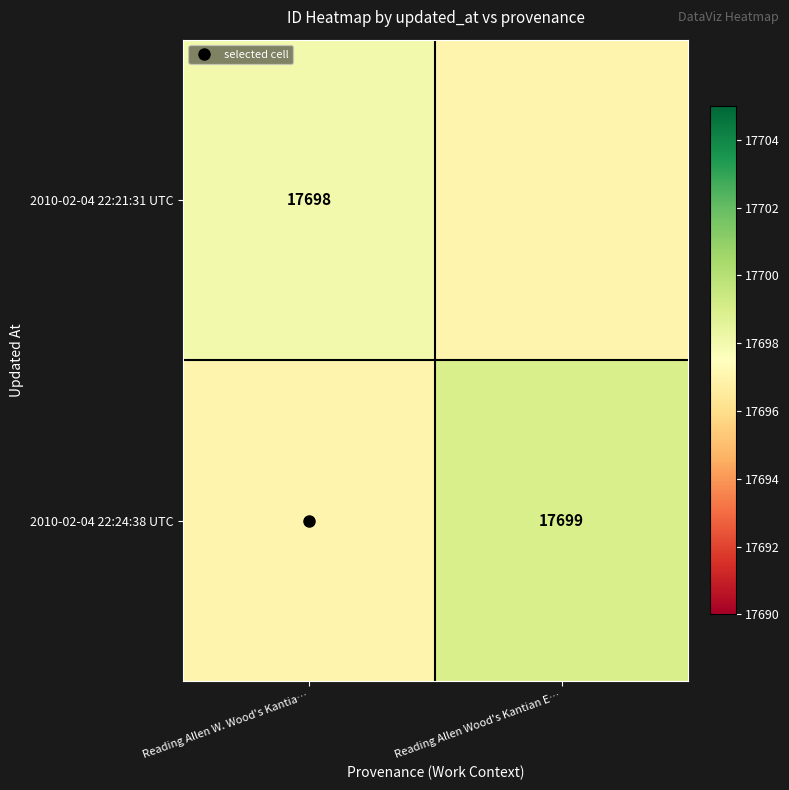

Where is 2010-02-04 22:21:31 UTC nearest to the value 17697?

Reading Allen Wood's Kantian E…